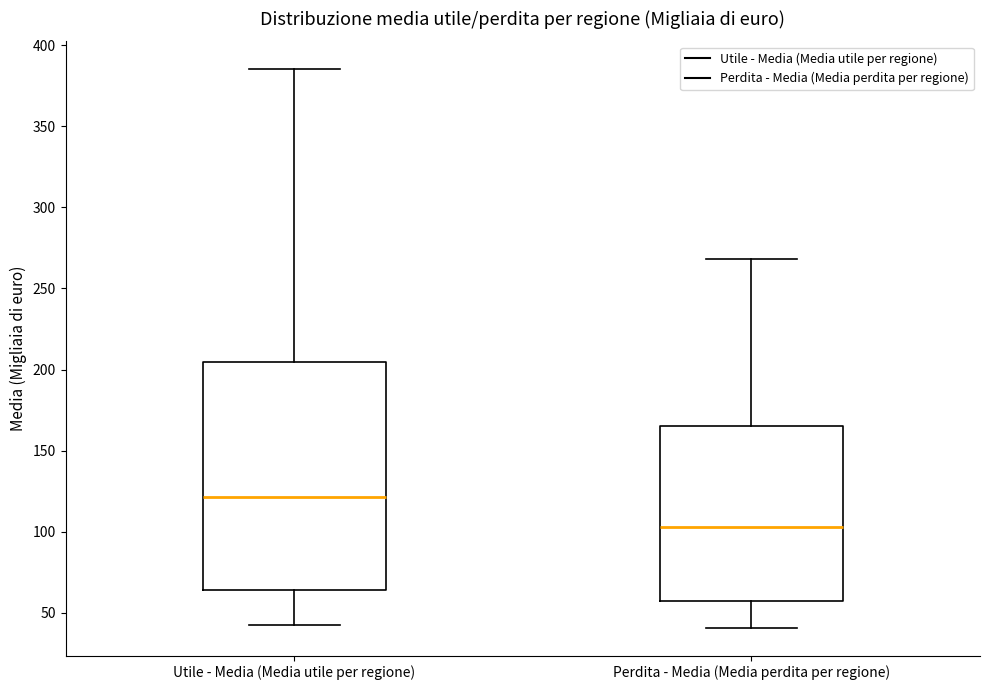

Which box is the tallest, from its lower edge to its upper edge?

Utile - Media (Media utile per regione)